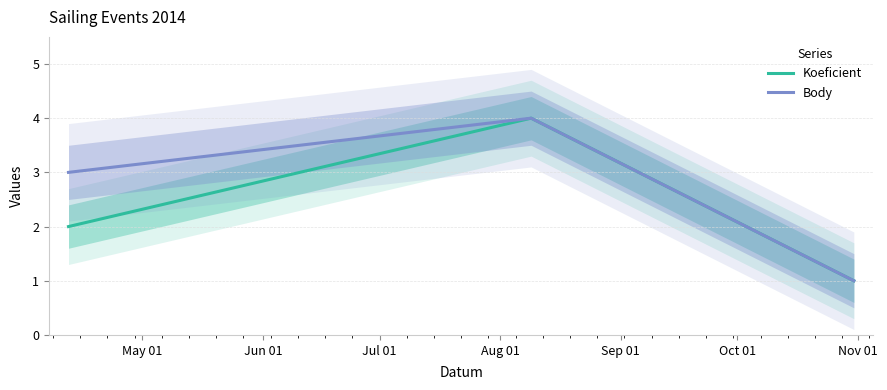

Which series has the largest total across all categories?

Body